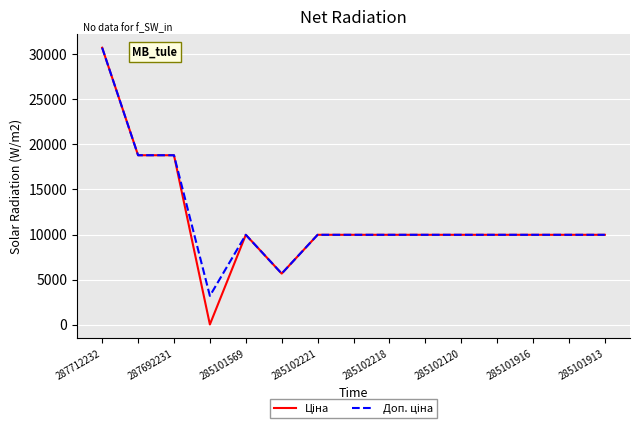

Where does the Доп. ціна series first go above 9974?

287712232